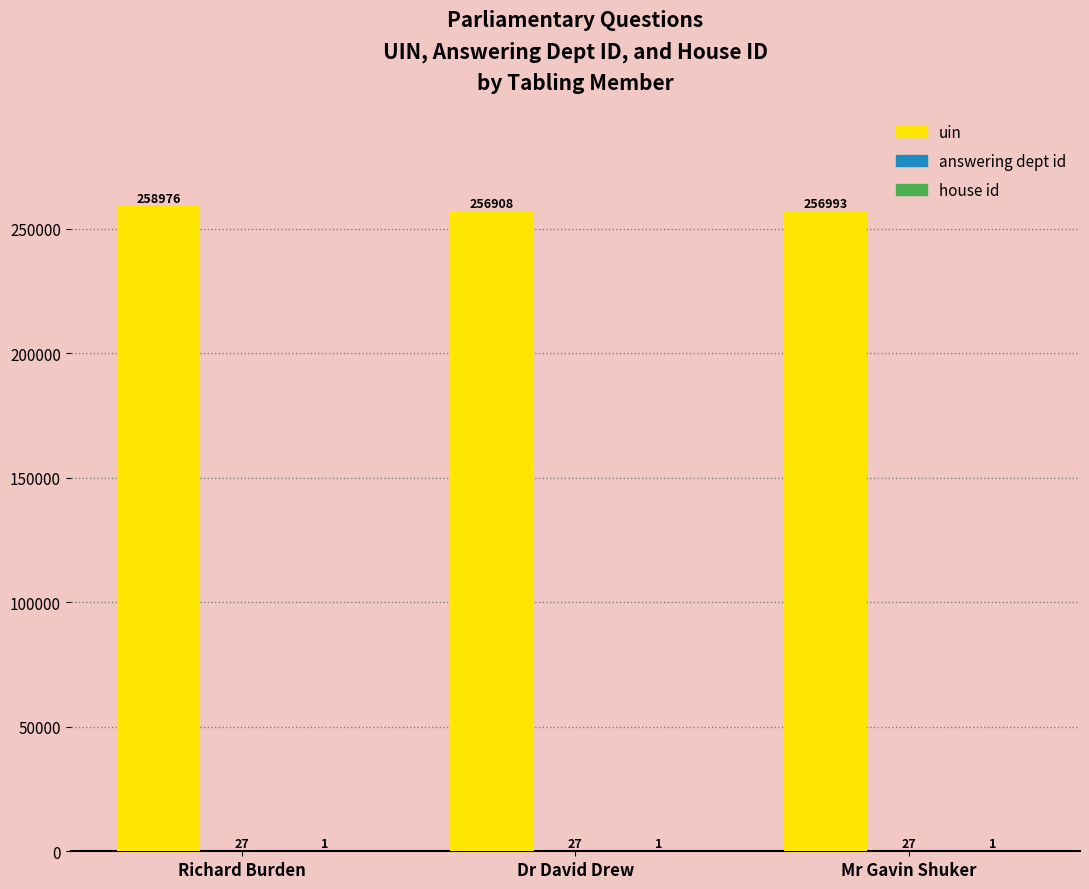

The uin series shows 256993 at Mr Gavin Shuker. True or false?

True